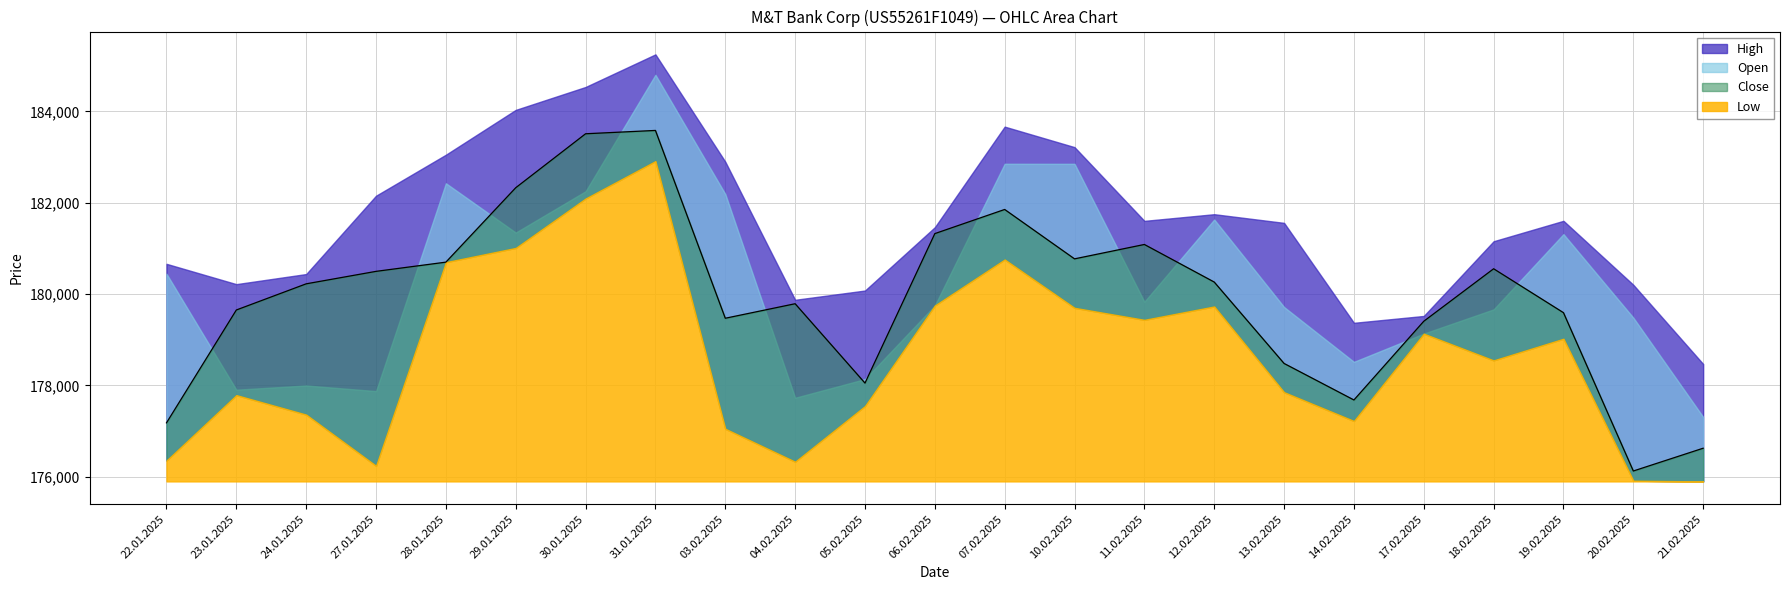

What is the spread (max minus min) of values at 14.02.2025?

2149